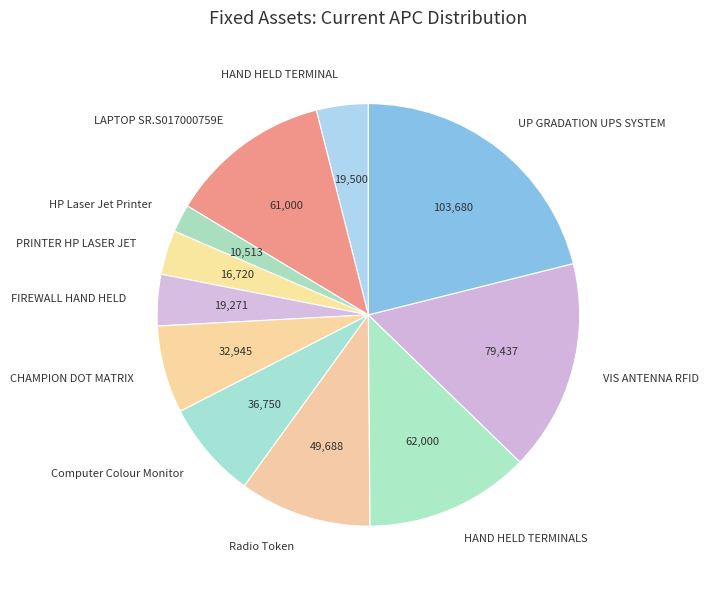

What is the ratio of the value at PRINTER HP LASER JET to the value at Computer Colour Monitor?

0.5